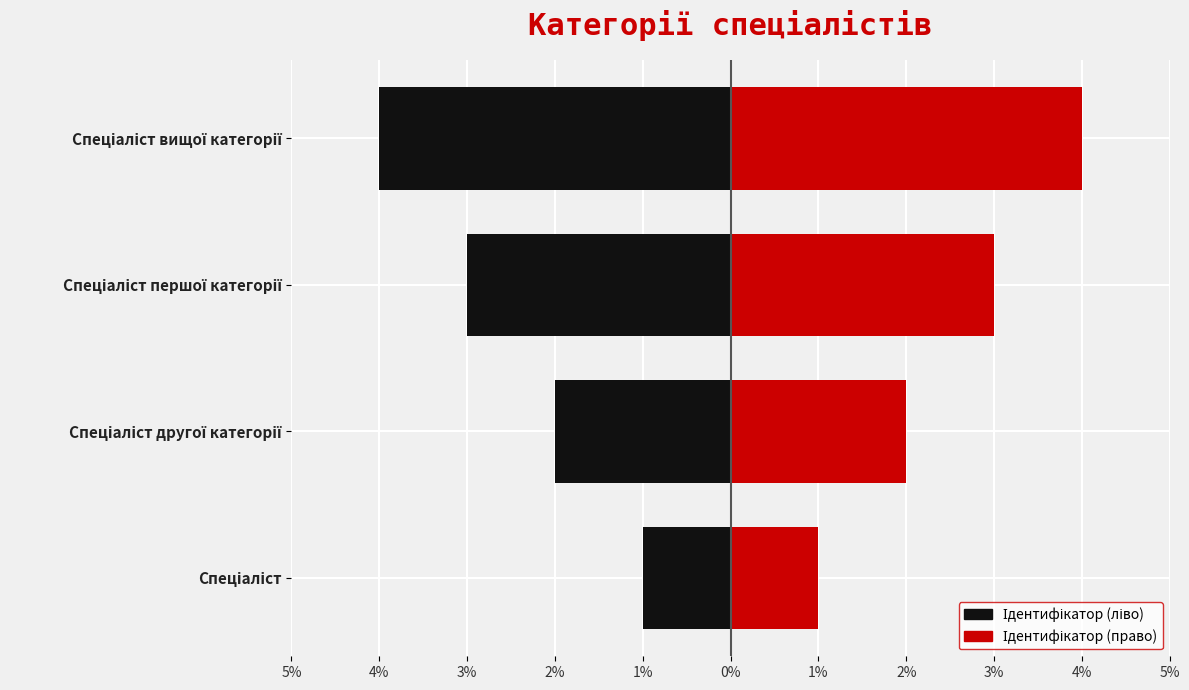

The Ідентифікатор (право) series shows 4 at Спеціаліст вищої категорії. True or false?

True